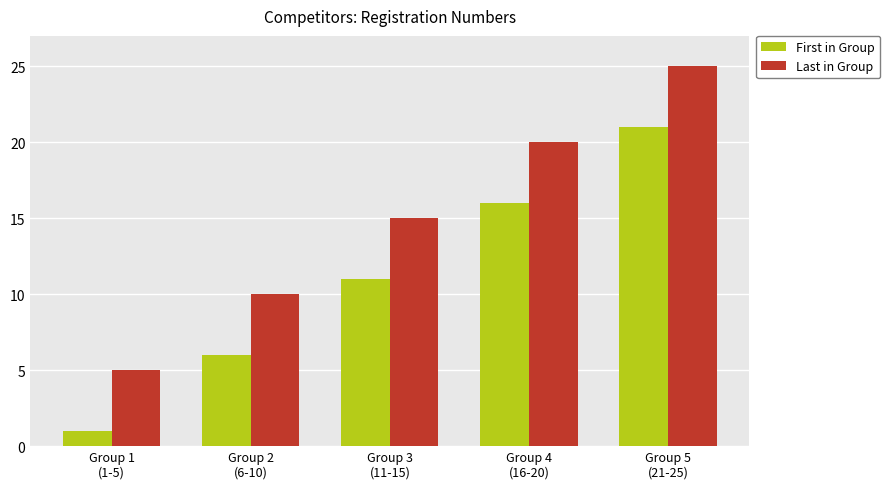

At how many categories does at least one series exceed 14?

3